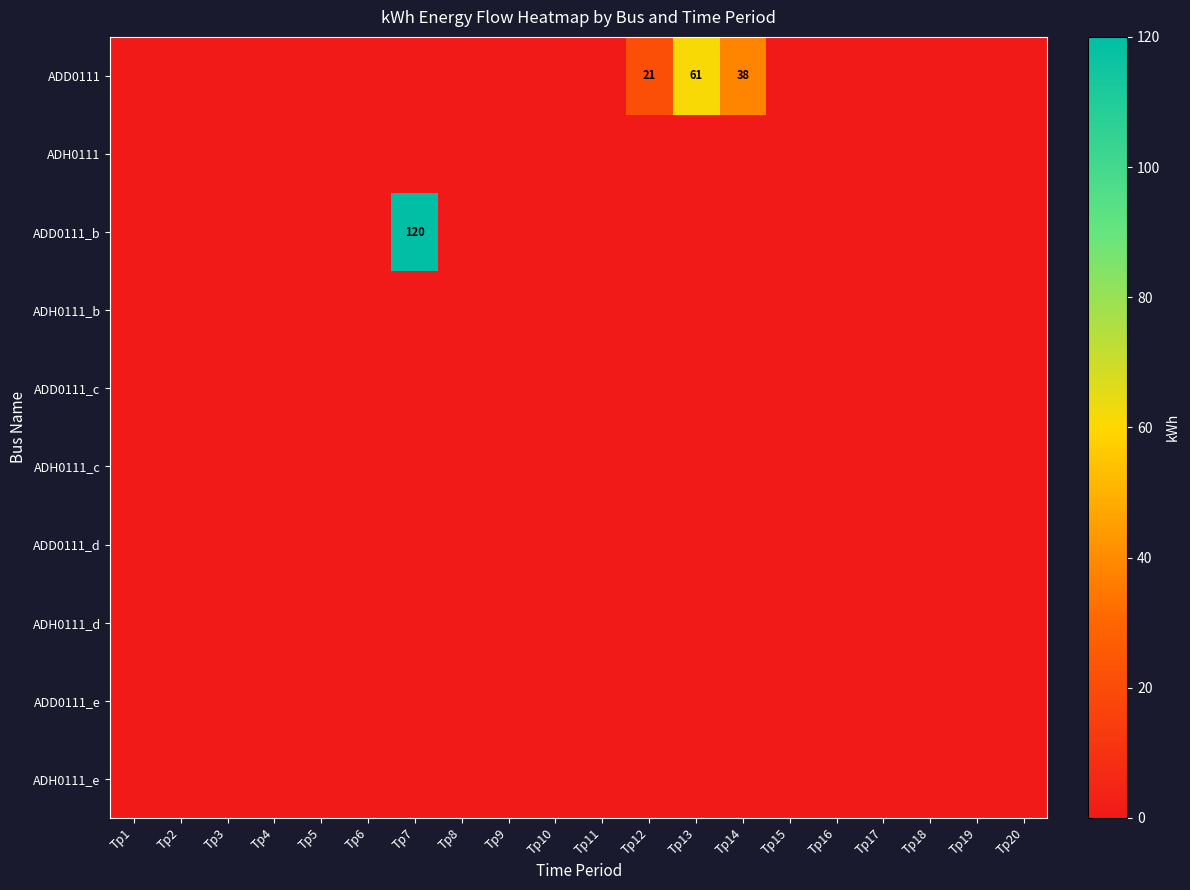

Is the value of ADD0111_d at Tp6 greater than the value of ADH0111 at Tp16?

No